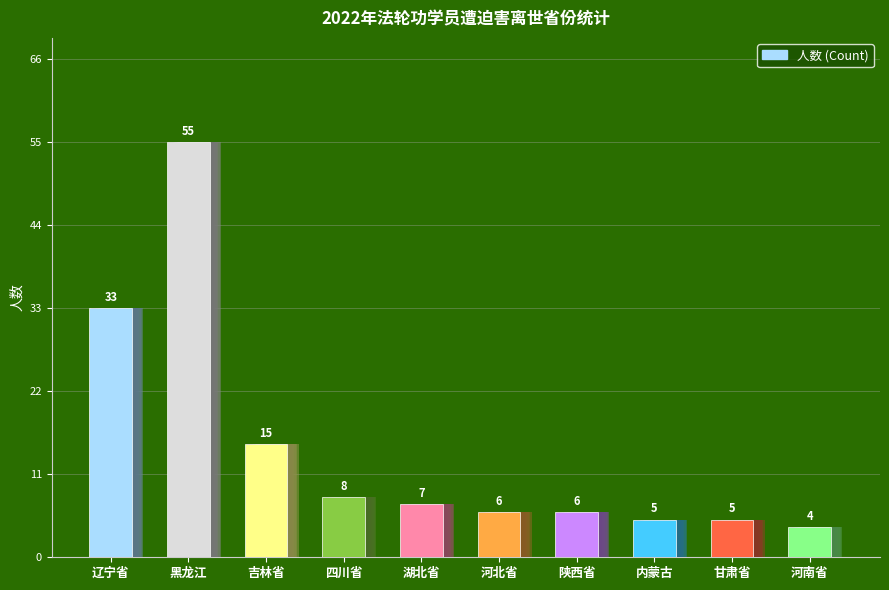

What is the label of the 2nd bar from the left?

黑龙江